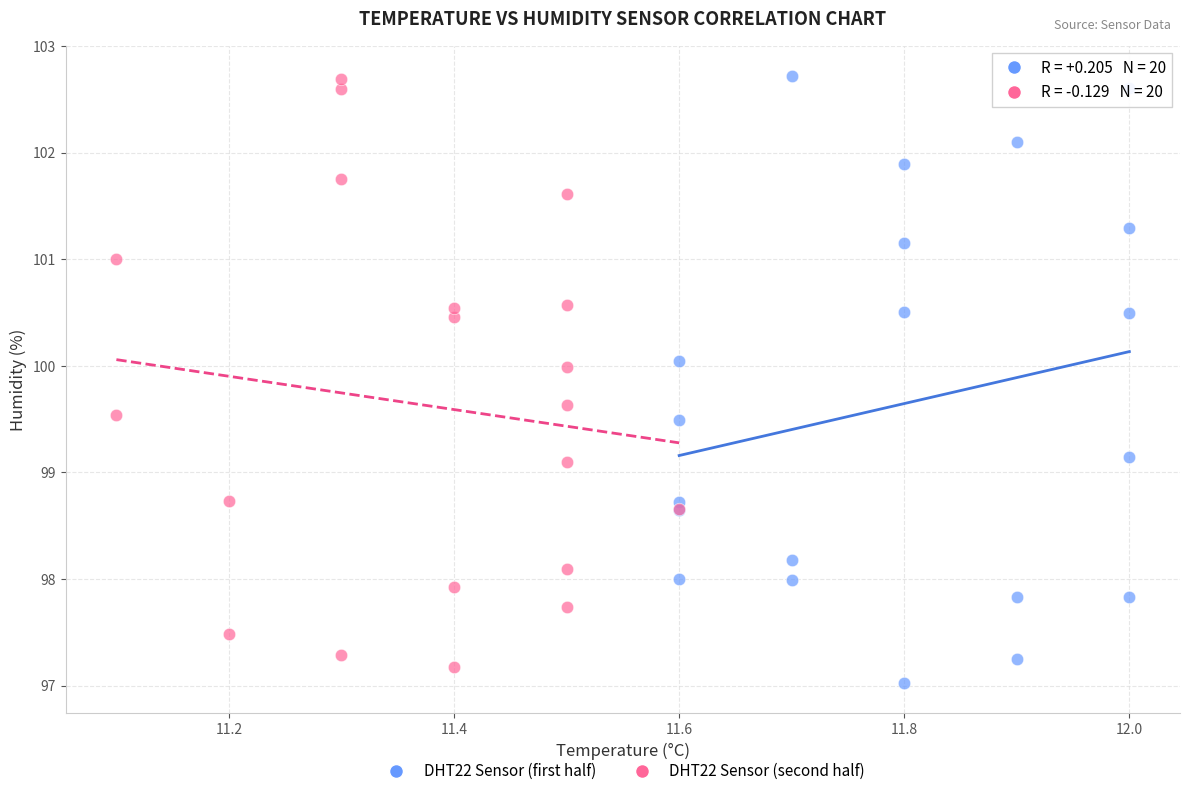

Which series contains the lowest Y value?

DHT22 Sensor (first half)